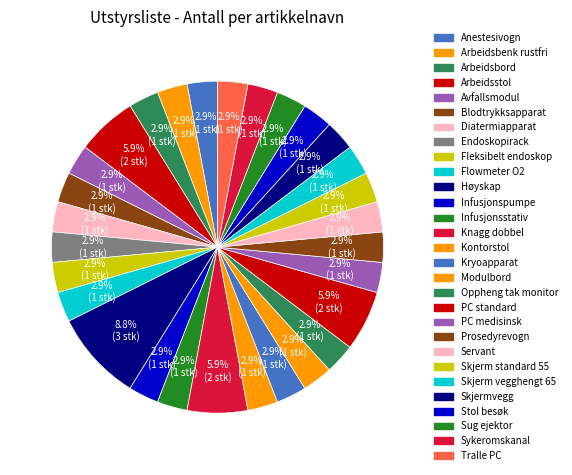

Does any single category account for the majority?

No